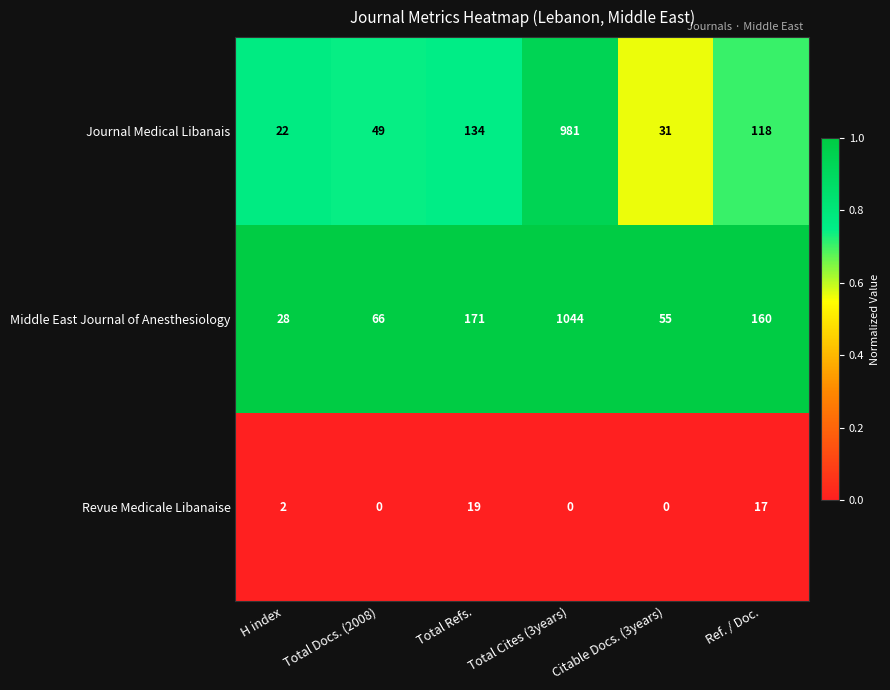

List the labels in order of Journal Medical Libanais value, smallest first.

H index, Citable Docs. (3years), Total Docs. (2008), Ref. / Doc., Total Refs., Total Cites (3years)